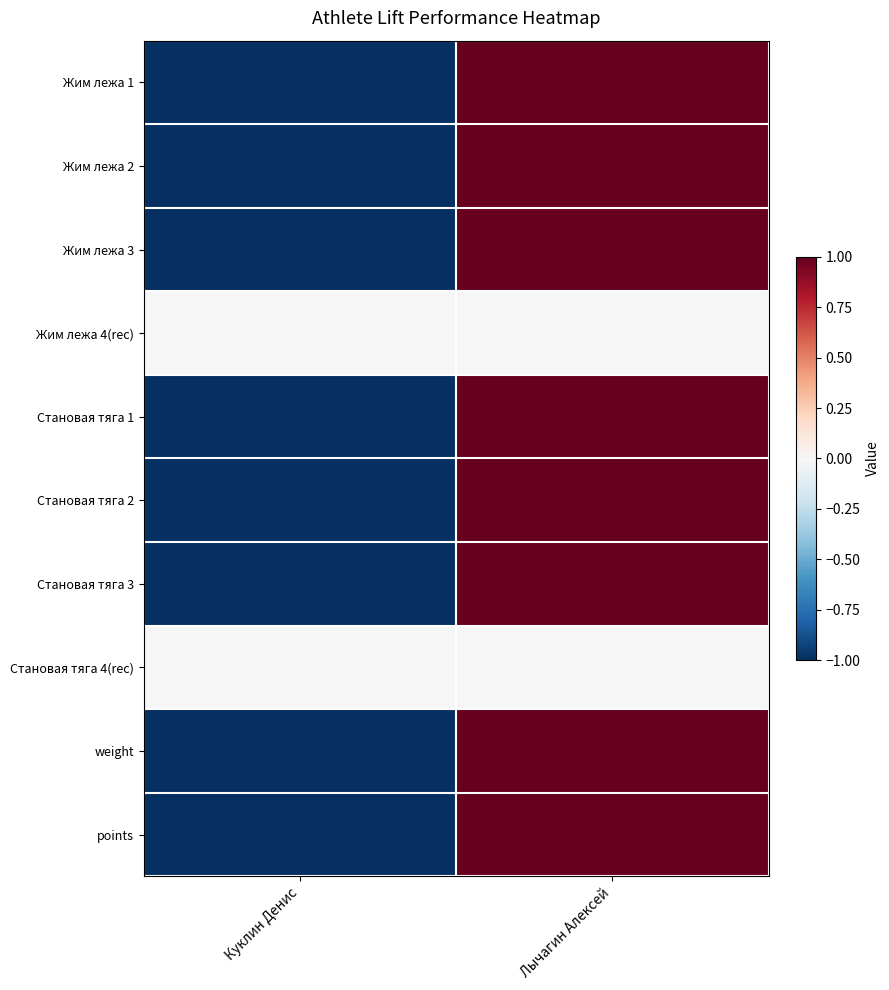

Reading left to right, what are all the values shown in this chart?

Жим лежа 1: Куклин Денис=-1	Лычагин Алексей=1
Жим лежа 2: Куклин Денис=-1	Лычагин Алексей=1
Жим лежа 3: Куклин Денис=-1	Лычагин Алексей=1
Жим лежа 4(rec): Куклин Денис=0	Лычагин Алексей=0
Становая тяга 1: Куклин Денис=-1	Лычагин Алексей=1
Становая тяга 2: Куклин Денис=-1	Лычагин Алексей=1
Становая тяга 3: Куклин Денис=-1	Лычагин Алексей=1
Становая тяга 4(rec): Куклин Денис=0	Лычагин Алексей=0
weight: Куклин Денис=-1	Лычагин Алексей=1
points: Куклин Денис=-1	Лычагин Алексей=1